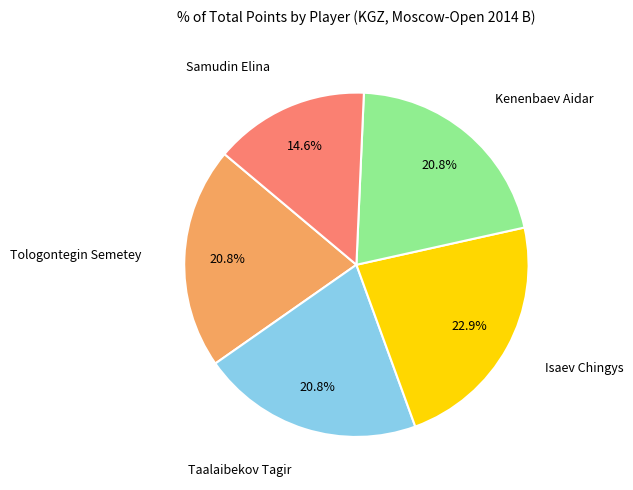

Is there a majority slice in this chart?

No